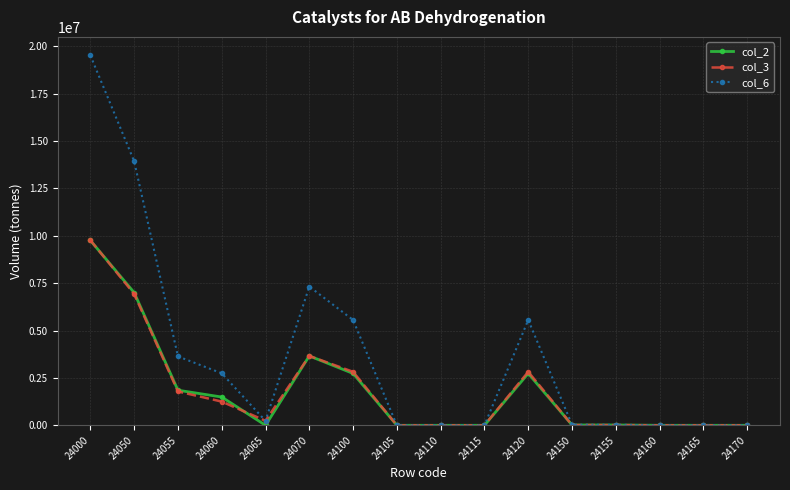

True or false: col_6 has more than 1 interior local peaks.

True